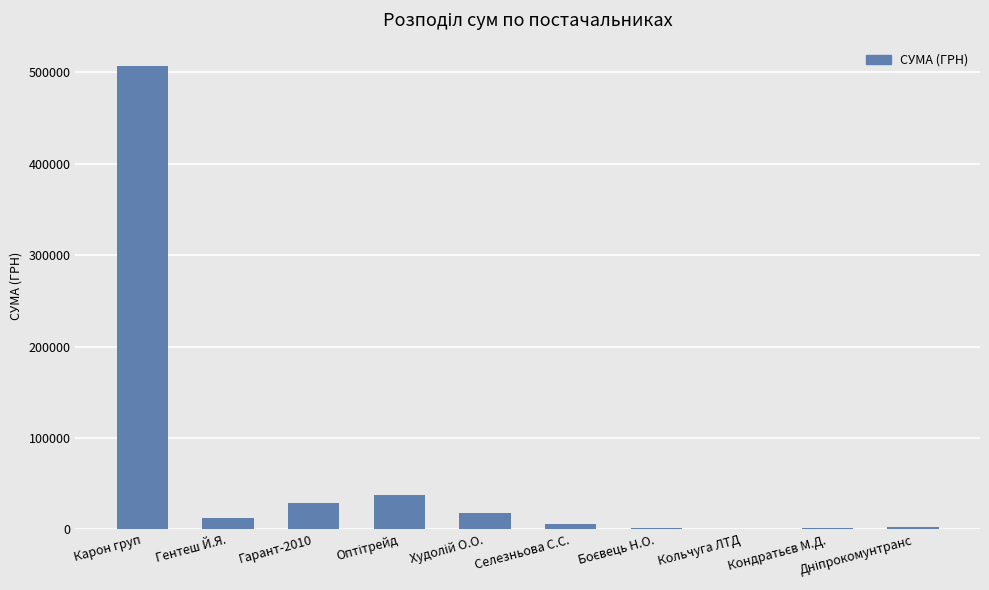

Read the value at Карон груп.

507370.3